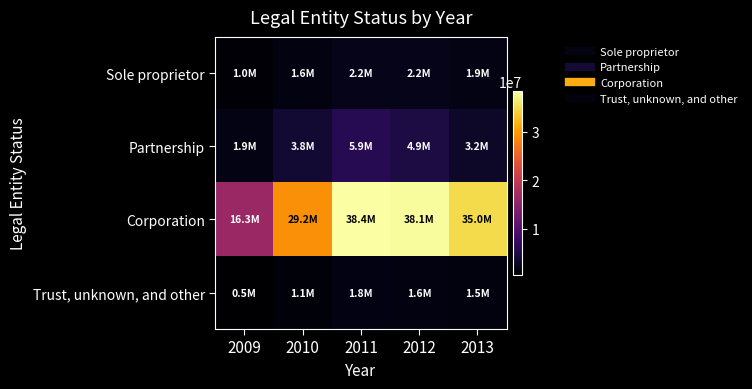

Between 2009 and 2010, which is larger?

2010